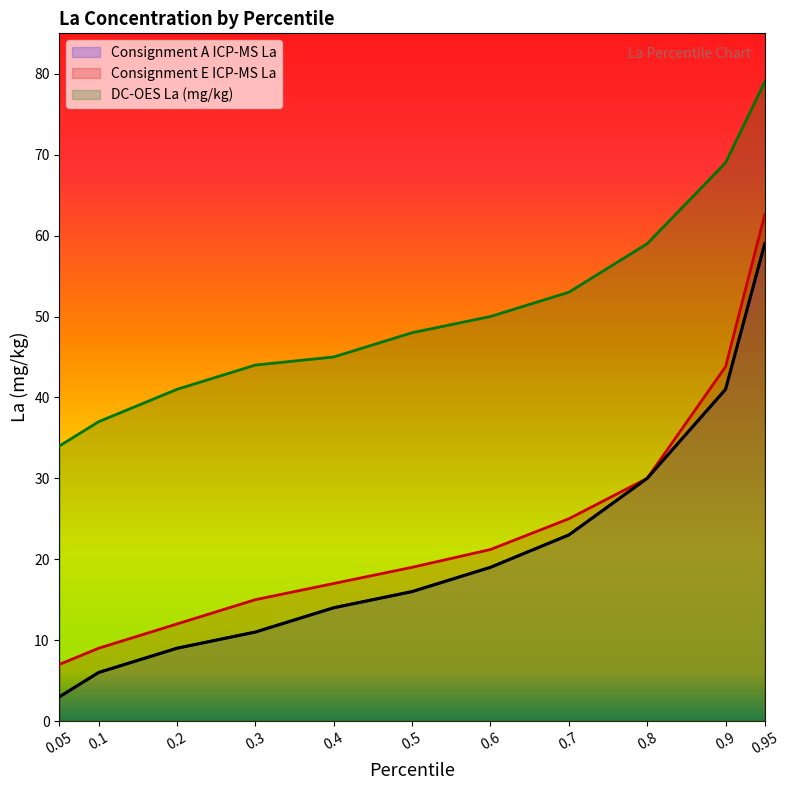

Reading left to right, what are all the values shown in this chart?

Consignment A ICP-MS La: 0.05=3.0	0.1=6.0	0.2=9.0	0.3=11.0	0.4=14.0	0.5=16.0	0.6=19.0	0.7=23.0	0.8=30.0	0.9=41.0	0.95=59.0
Consignment E ICP-MS La: 0.05=7.0	0.1=9.0	0.2=12.0	0.3=15.0	0.4=17.0	0.5=19.0	0.6=21.2	0.7=25.0	0.8=30.0	0.9=43.8	0.95=62.6
DC-OES La (mg/kg): 0.05=34.0	0.1=37.0	0.2=41.0	0.3=44.0	0.4=45.0	0.5=48.0	0.6=50.0	0.7=53.0	0.8=59.0	0.9=69.0	0.95=79.0